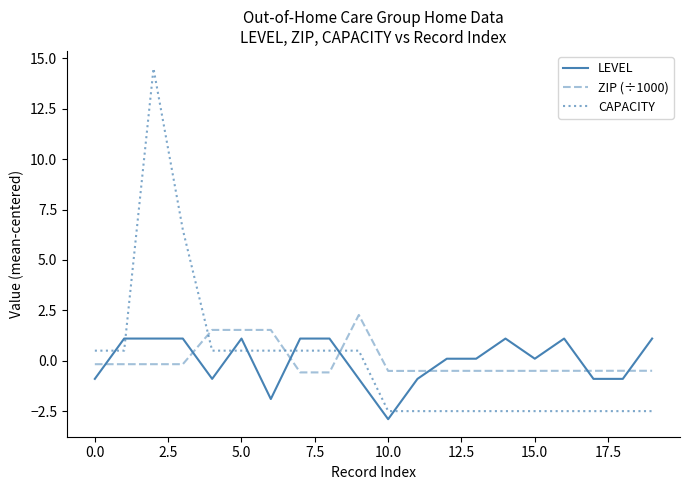

Rank the series by their maximum value, from lowest to highest.

LEVEL, ZIP (÷1000), CAPACITY